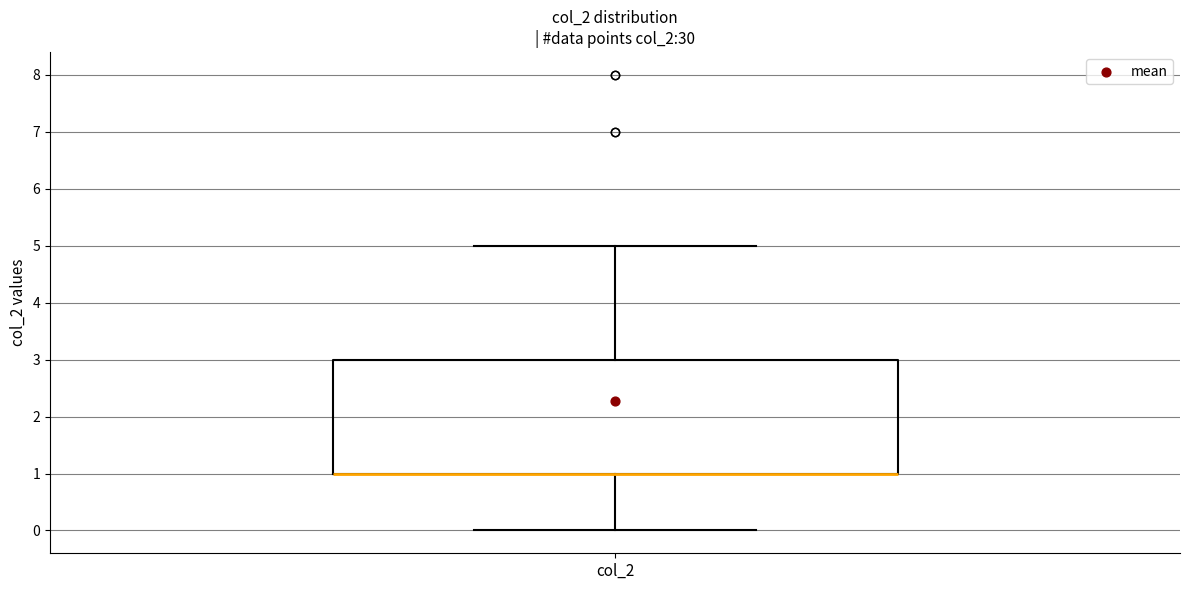

Where is the lower edge of the box for col_2 on the y-axis? The values are not printed on the chart, so give them approximately, as read against the axis.

1